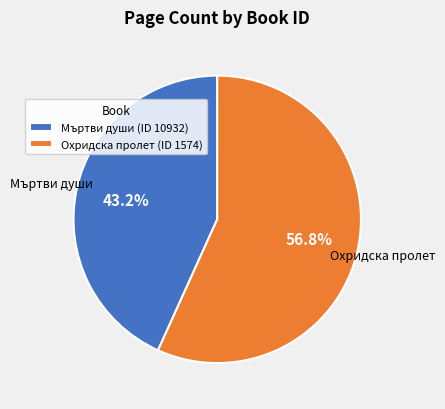

Is Мъртви души the majority of the pie?

No